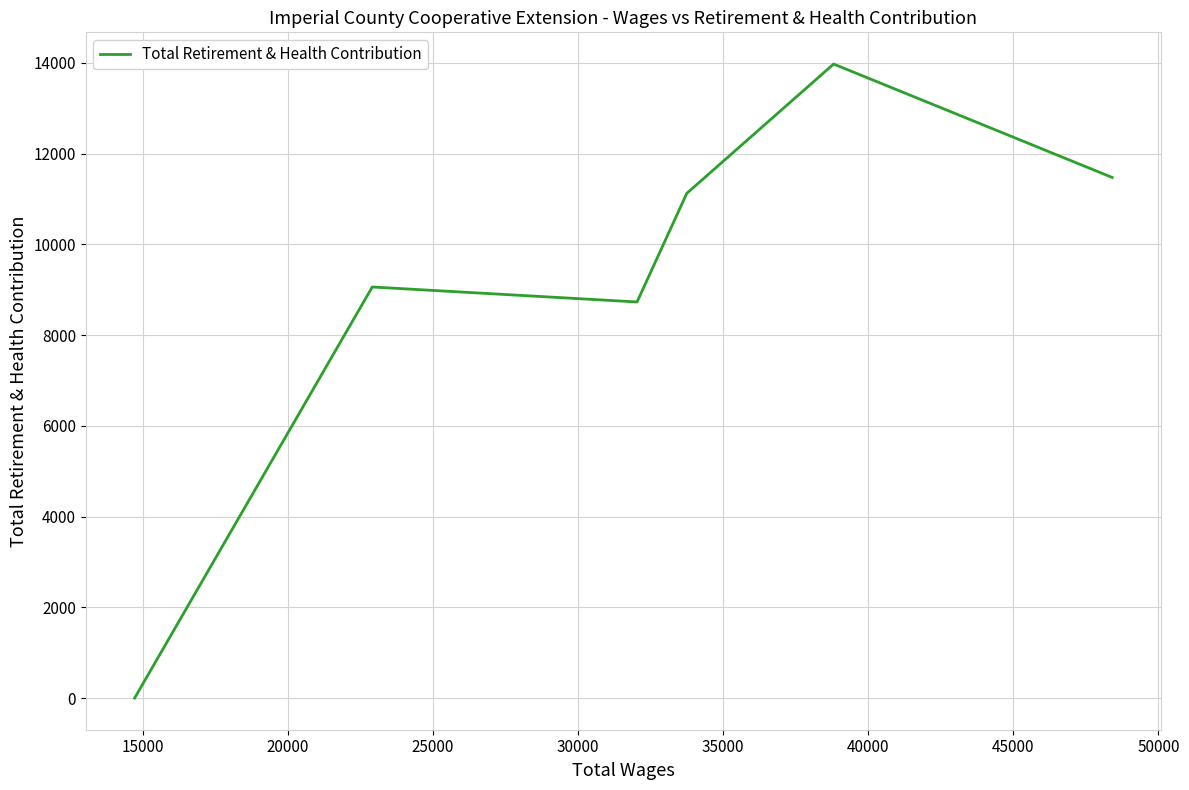

What is the difference between the second highest and minimum values?

11476